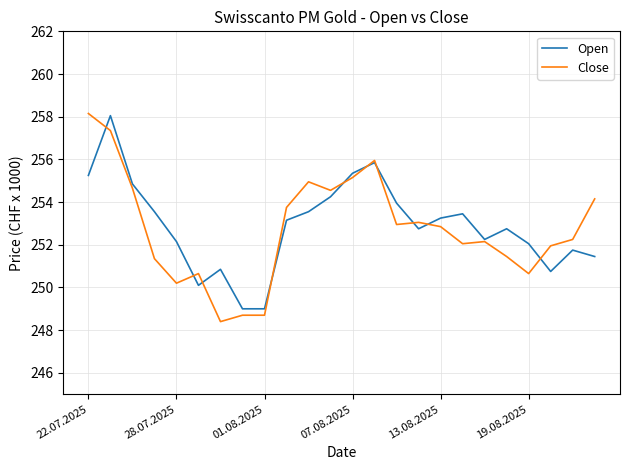

What is the sum of all Close values?

6066000